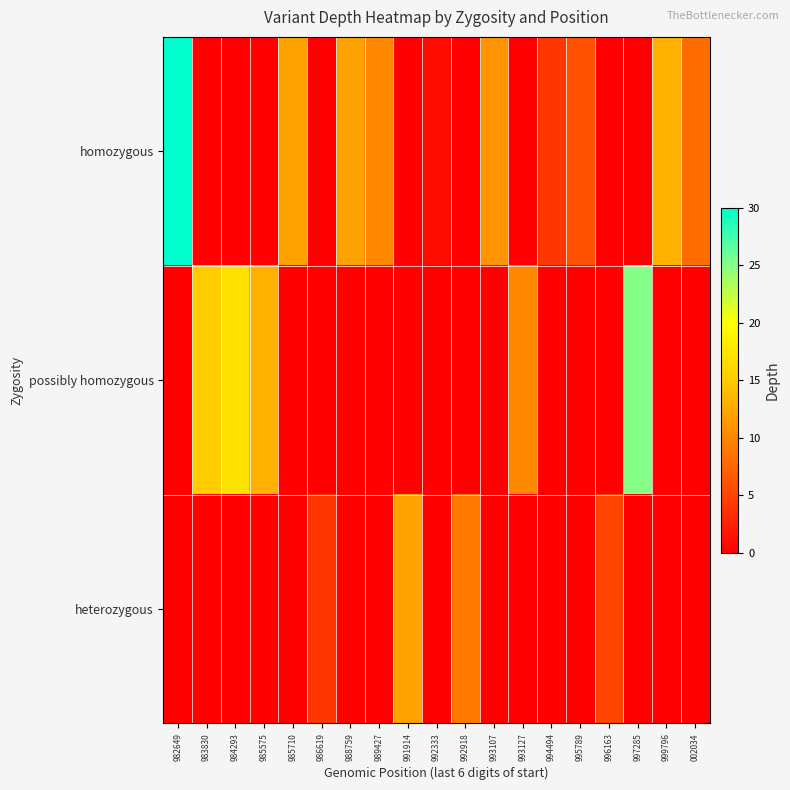

At how many categories does at least one series exceed 17?

2